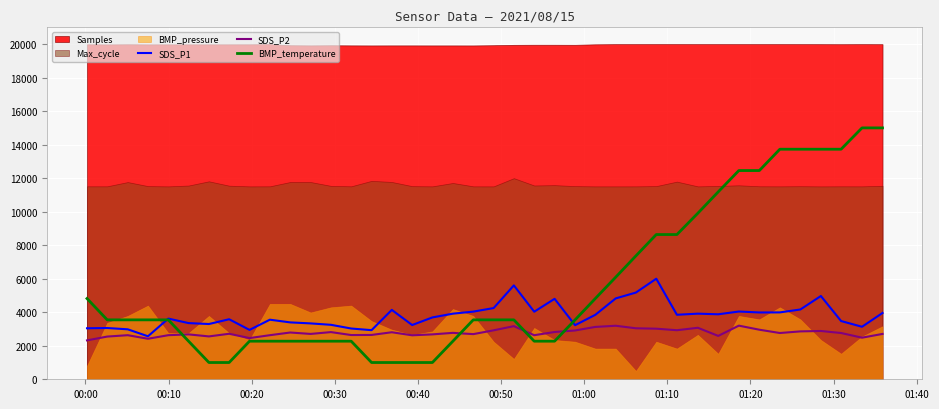

What is the lowest value of the SDS_P1 series?

2565.4